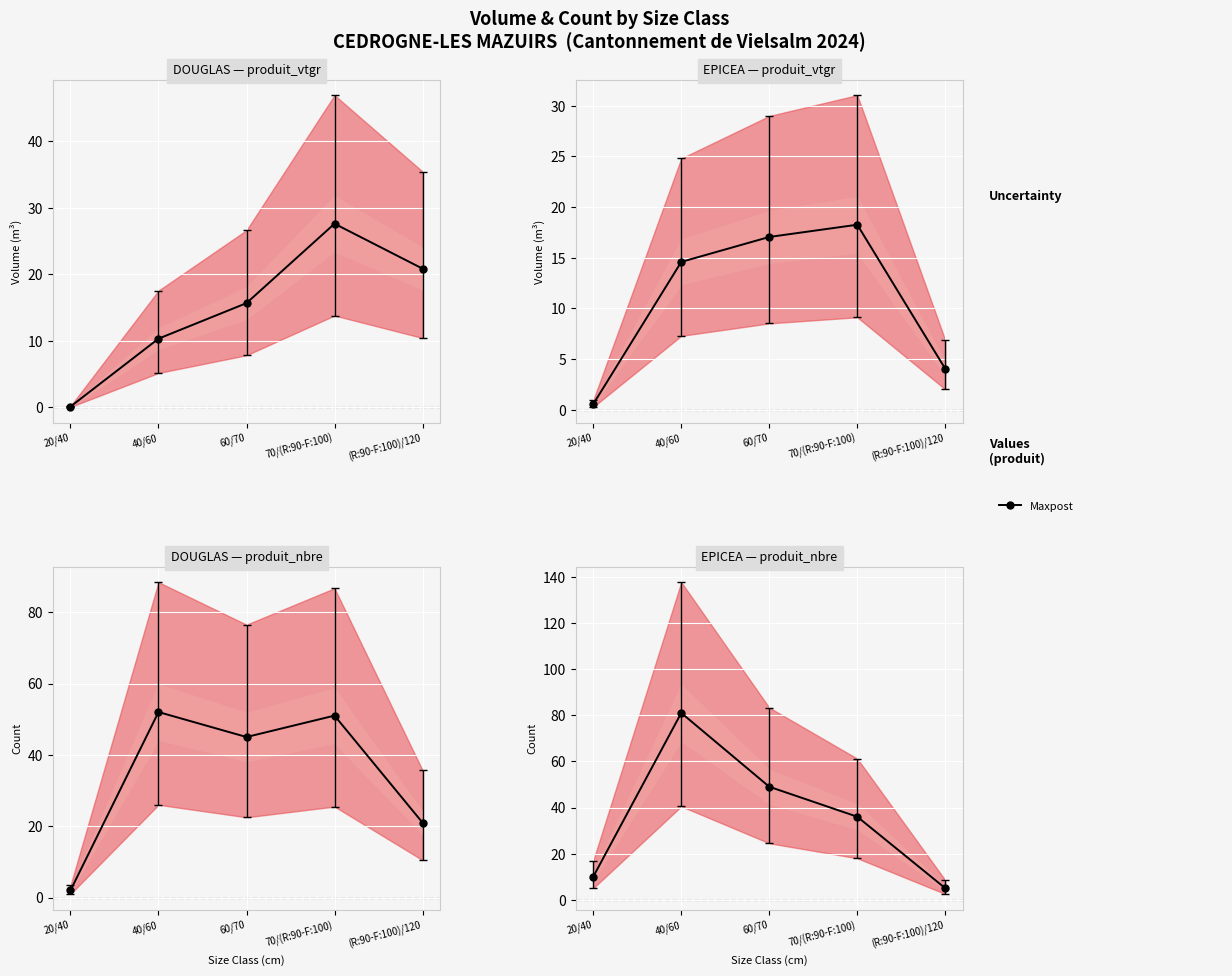

What is the sum of all values?

181